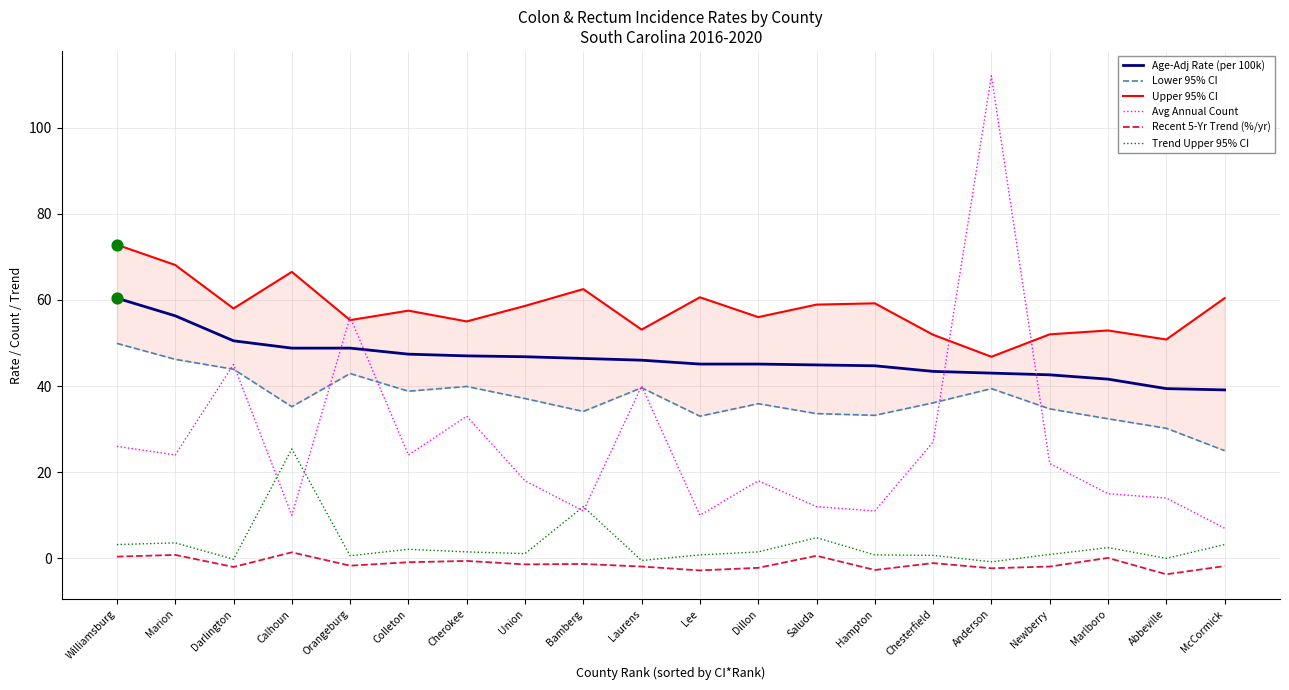

Which series reaches the minimum Y coordinate?

Recent 5-Yr Trend (%/yr)